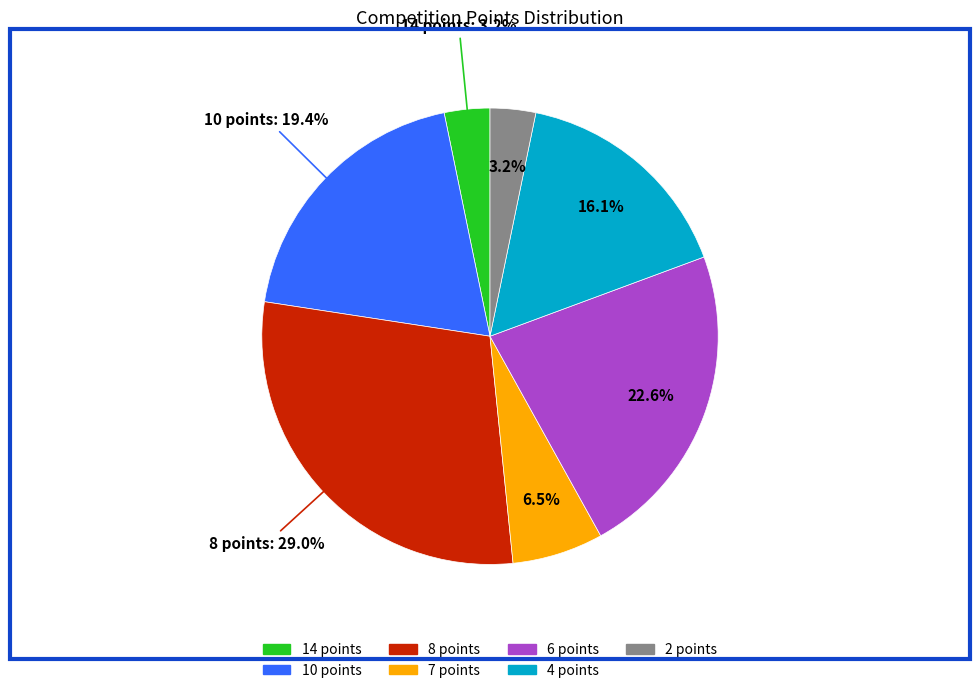

Which has a higher value, 6 points or 2 points?

6 points